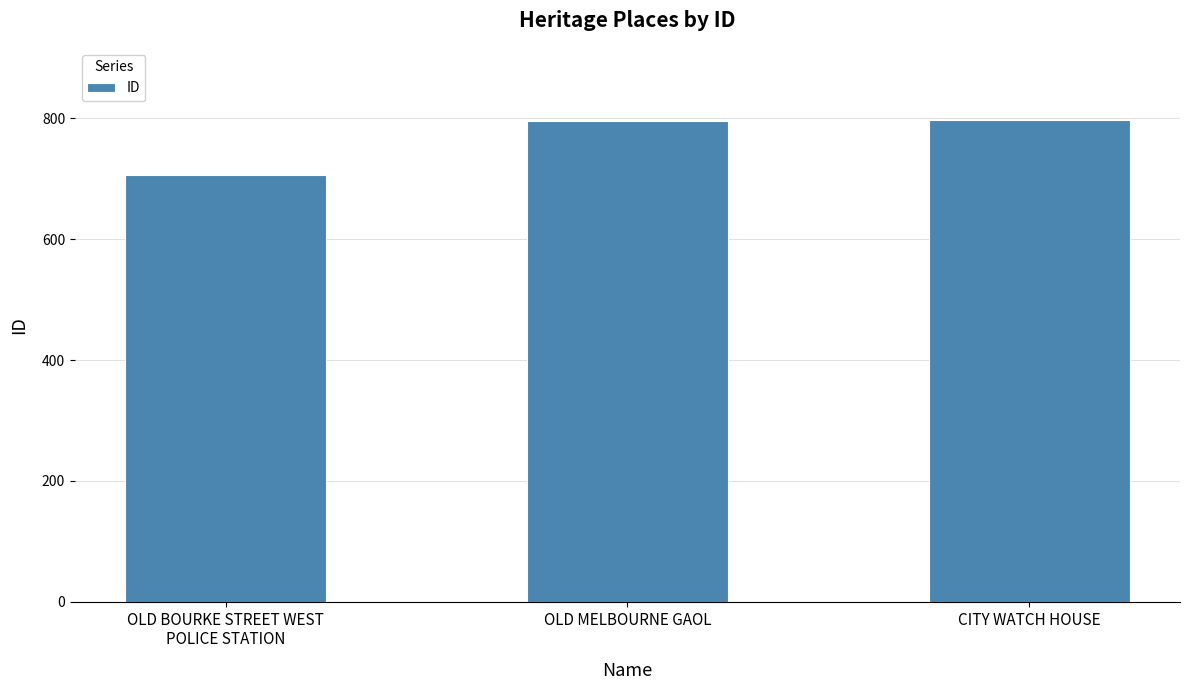

What is the average value?

766